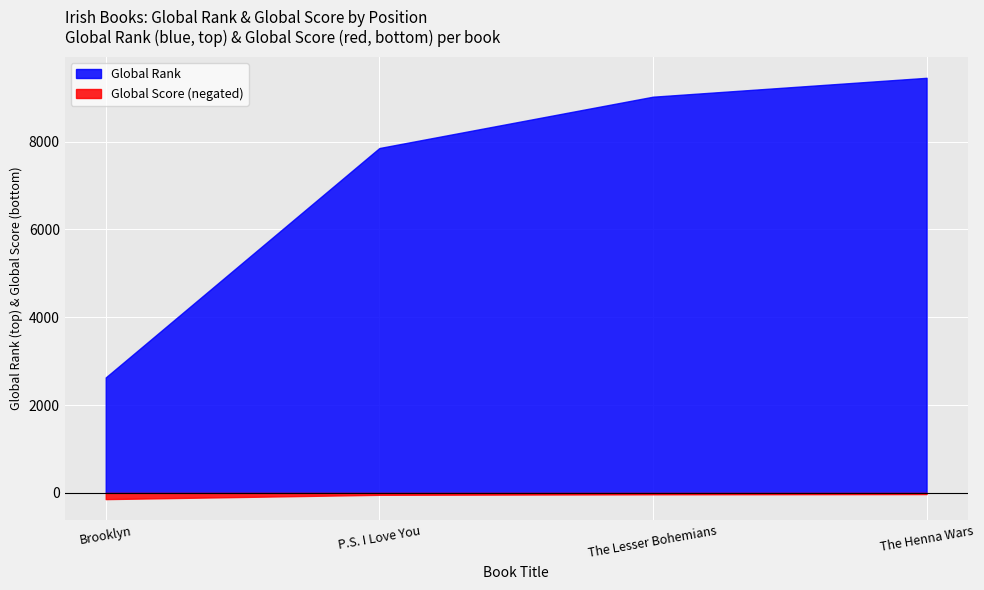

True or false: Global Score and Global Rank intersect in this chart.

False